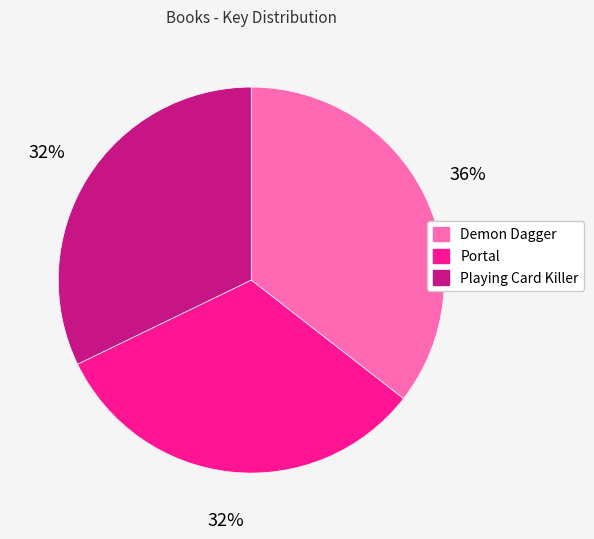

Which slice is the largest?

Demon Dagger